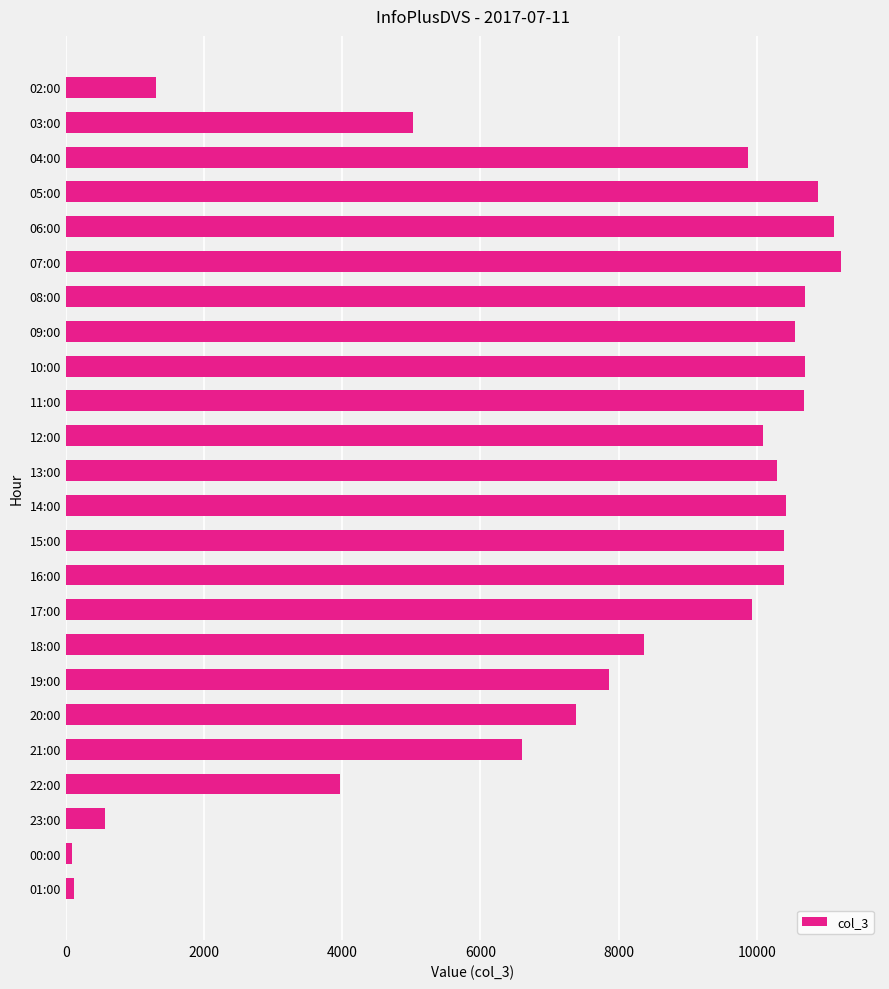

Which has a higher value, 06:00 or 04:00?

06:00